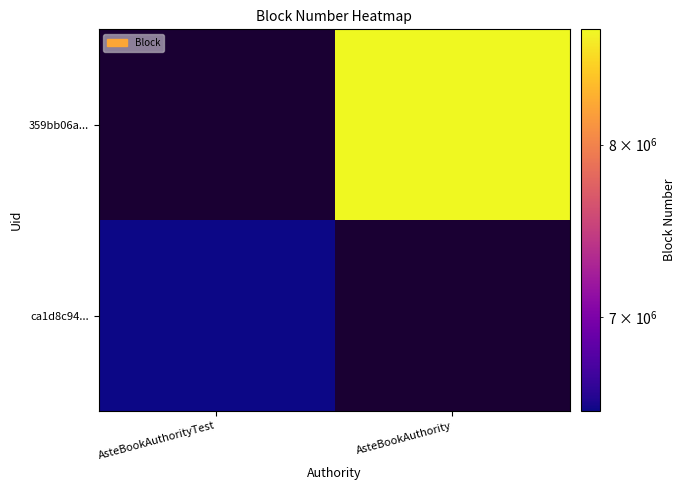

Rank the series by their average value, from highest to lowest.

ca1d8c94..., 359bb06a...